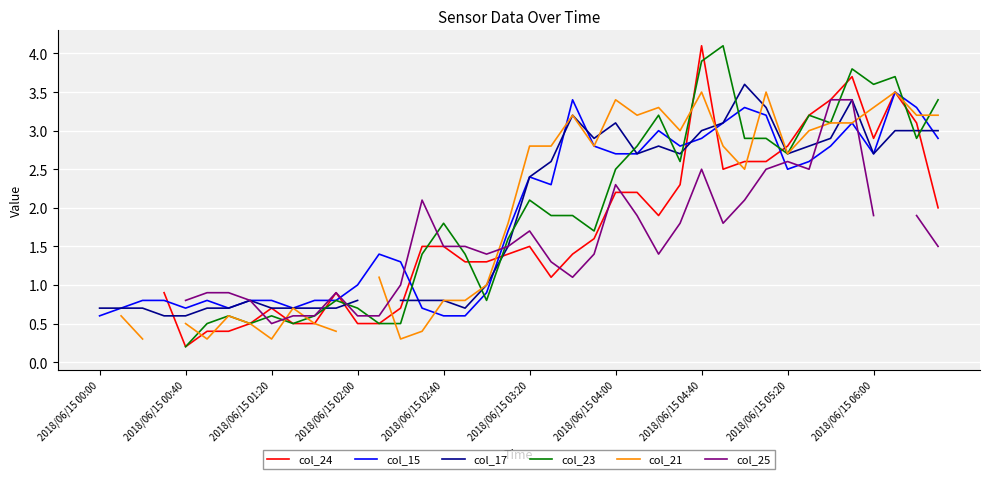

What is the label of the 40th point from the right?

2018/06/15 00:00